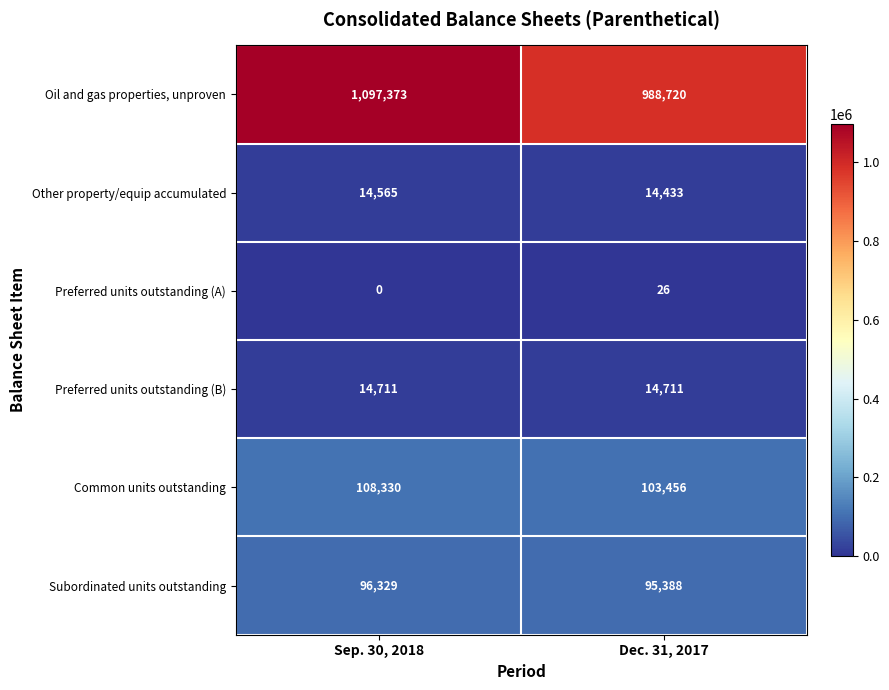

List the labels in order of Oil and gas properties, unproven value, largest first.

Sep. 30, 2018, Dec. 31, 2017